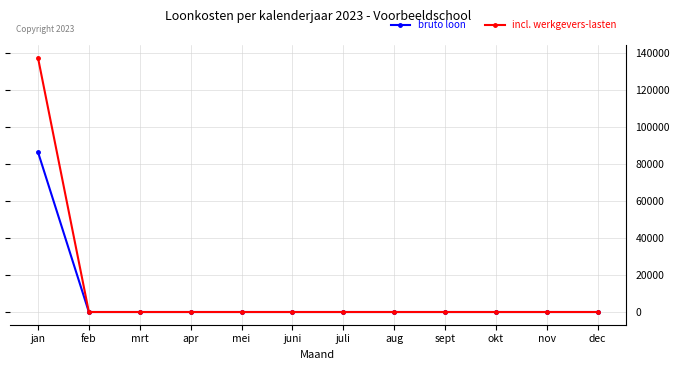

How many lines are shown in the chart?

2